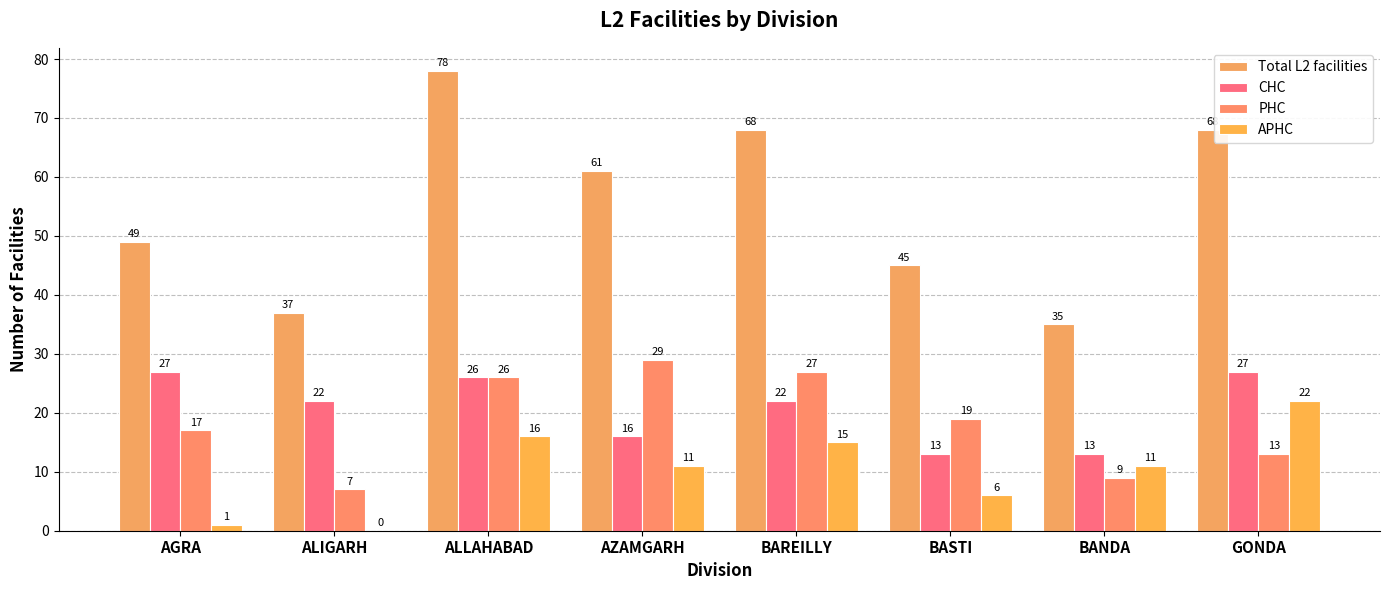

Read the APHC value at BANDA, to the nearest 10.

10